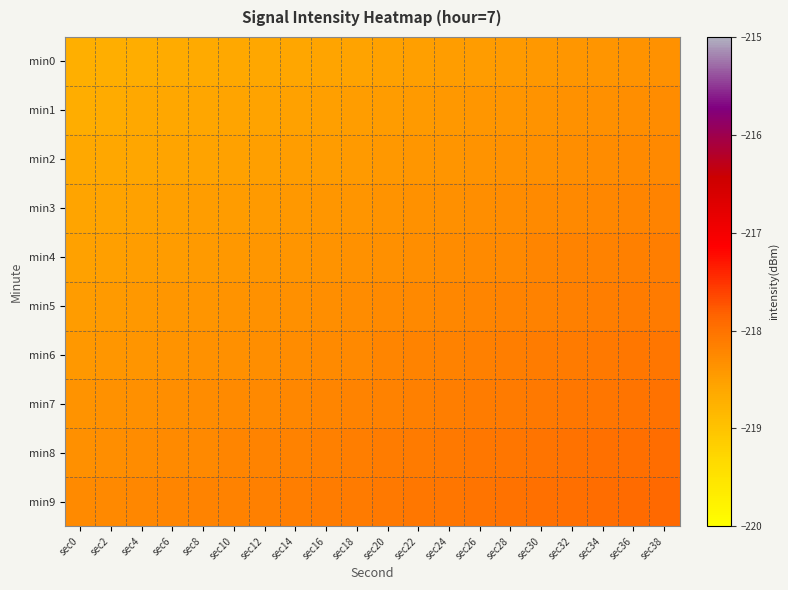

Which series has the largest total across all categories?

min9